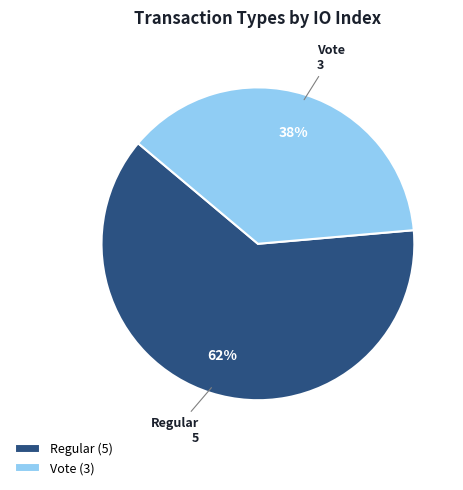

Which category has the biggest portion of the pie?

Regular